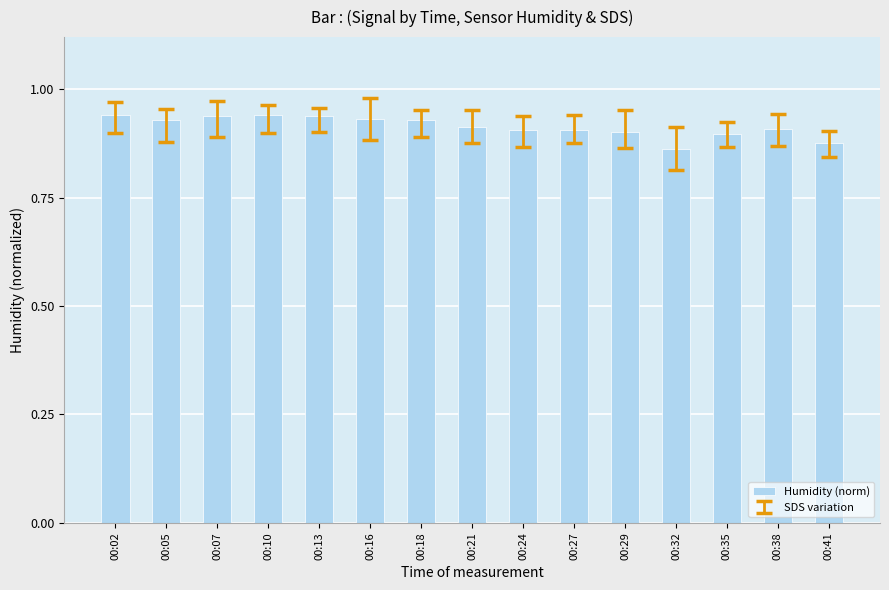

At which category does the chart reach its minimum across all series?

00:32